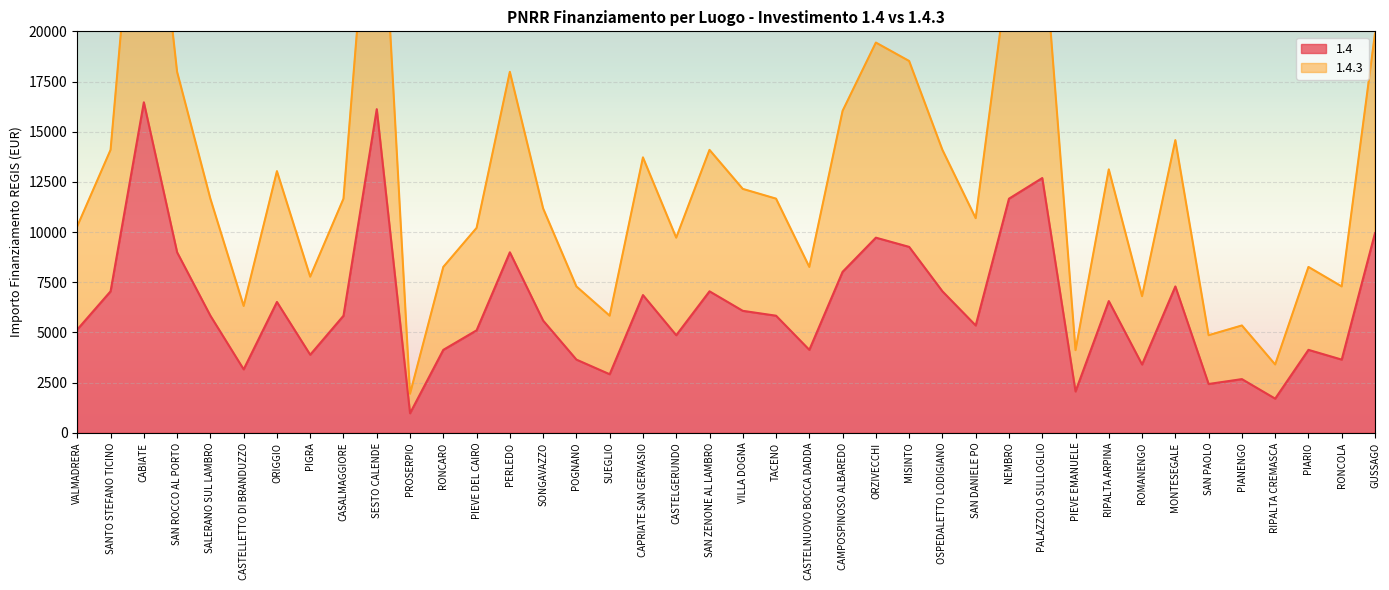

At which category does the chart reach its peak across all series?

CABIATE